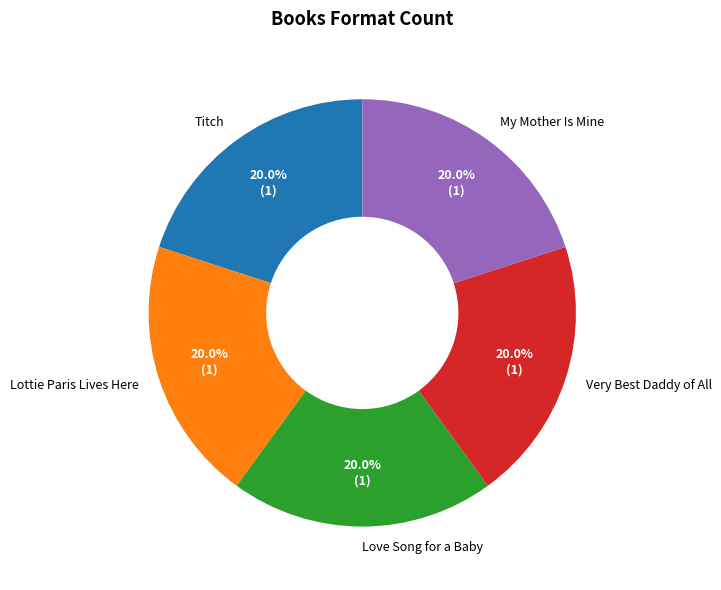

What is the ratio of the value at Titch to the value at Lottie Paris Lives Here?

1.0